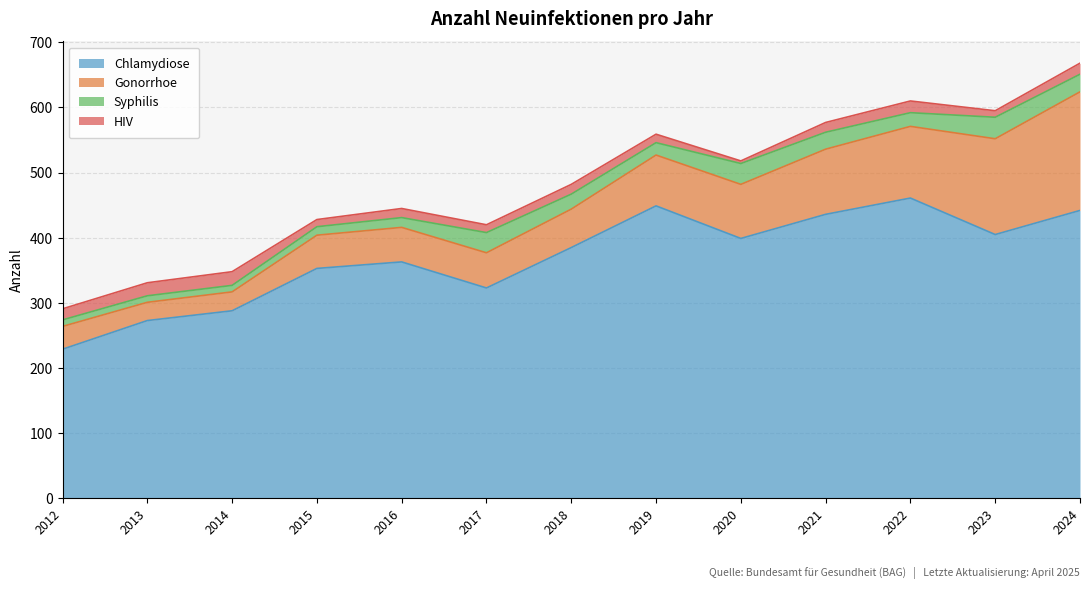

What are all the series names shown in the legend?

Chlamydiose, Gonorrhoe, Syphilis, HIV